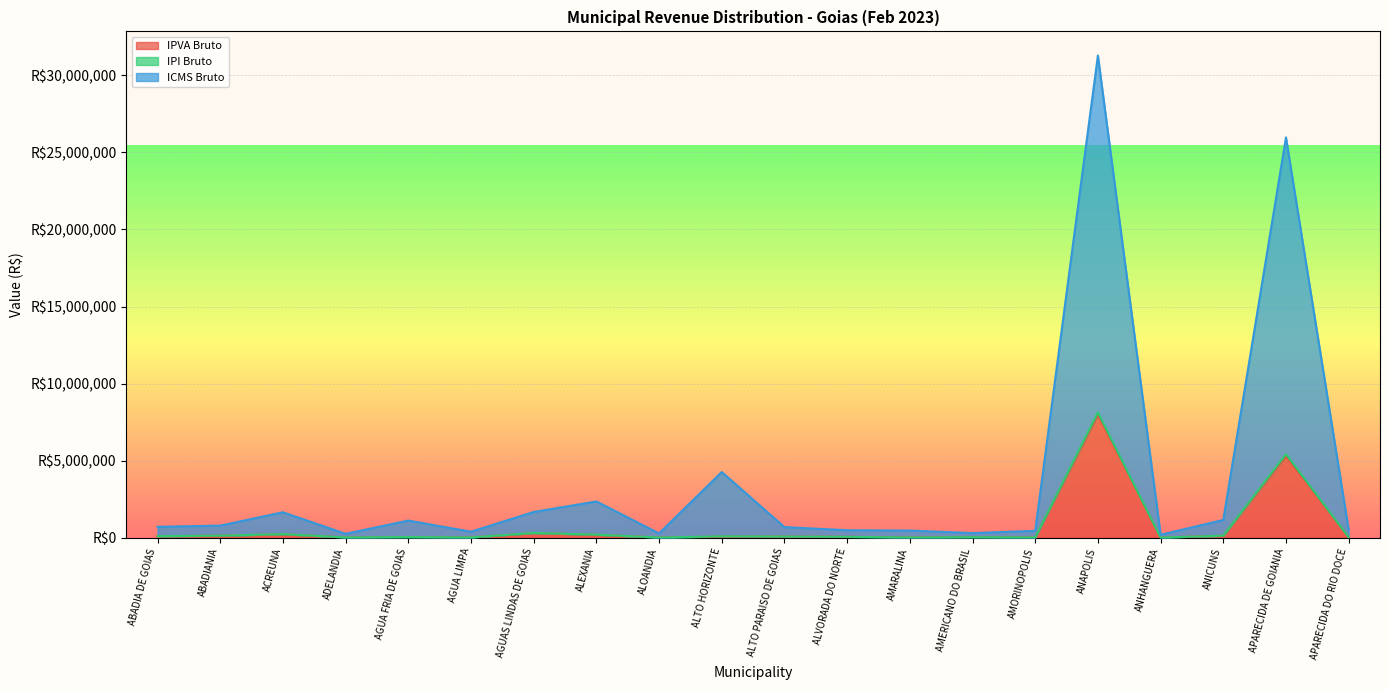

What is the difference between the second highest and minimum values in the IPVA Bruto series?

5293991.0